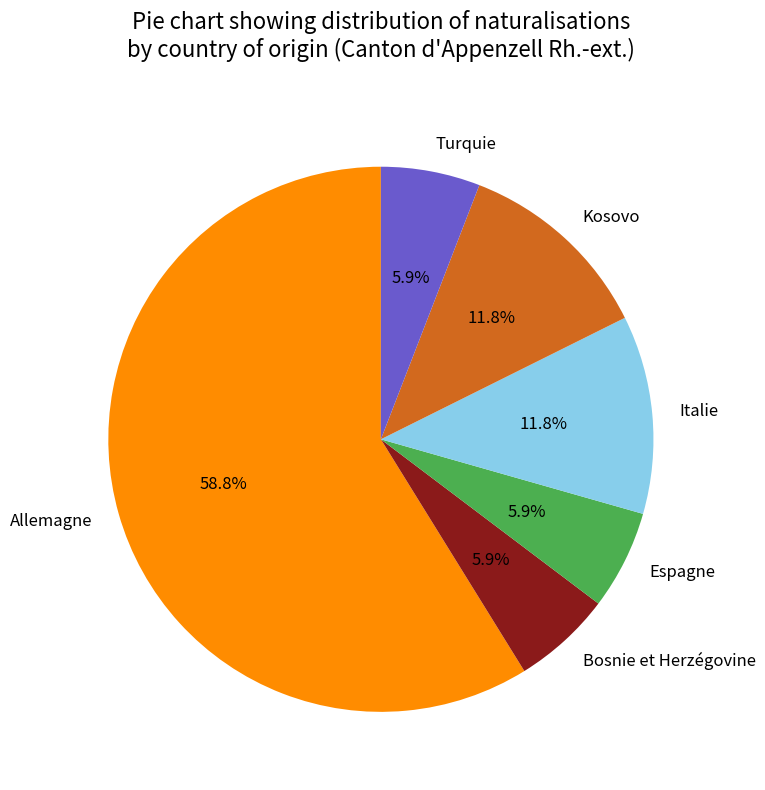

To the nearest percent, what is the combined percentage of Bosnie et Herzégovine and Espagne?

12%